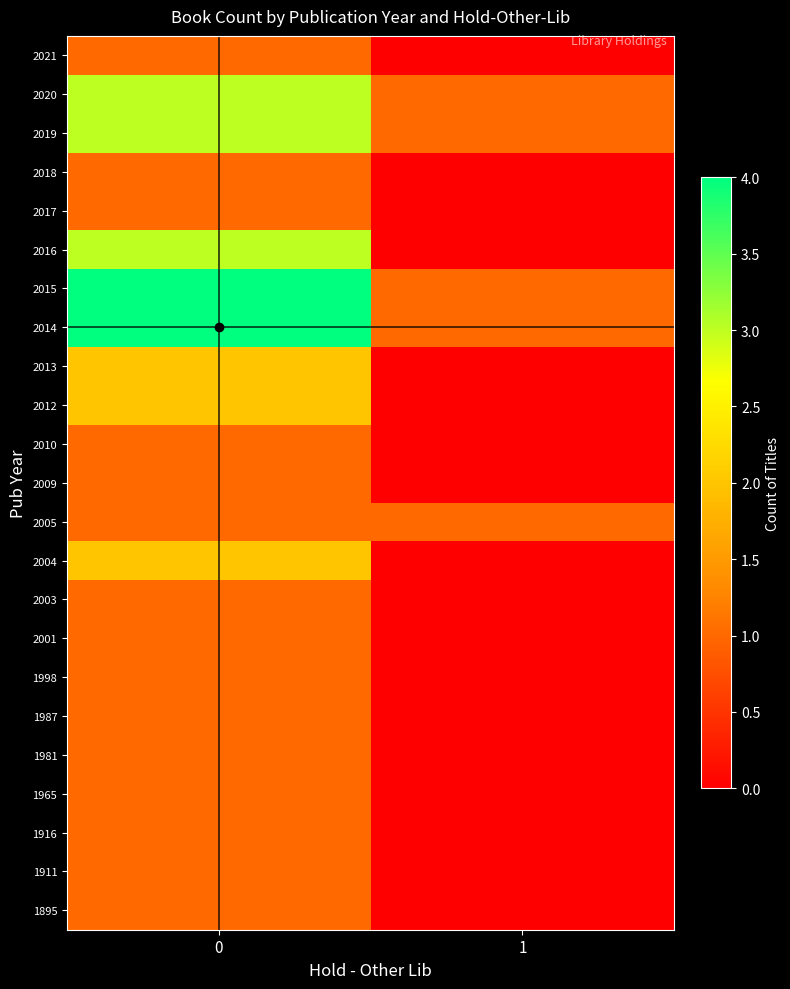

Rank the series by their maximum value, from lowest to highest.

1895, 1911, 1916, 1965, 1981, 1987, 1998, 2001, 2003, 2005, 2009, 2010, 2017, 2018, 2021, 2004, 2012, 2013, 2016, 2019, 2020, 2014, 2015